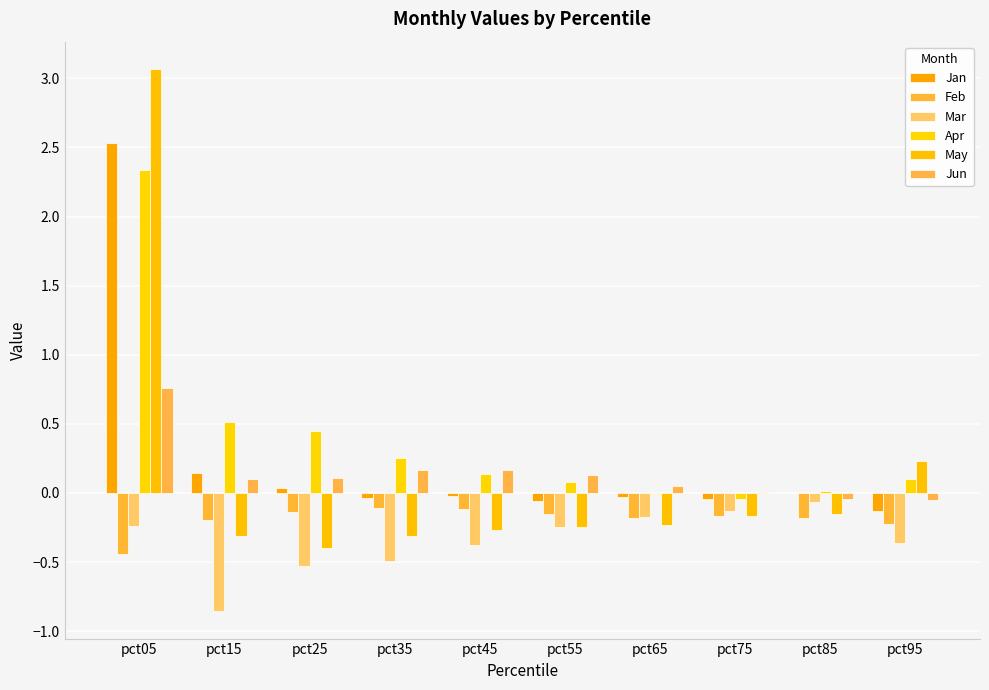

True or false: Mar has a value of -0.1 at pct85.

False